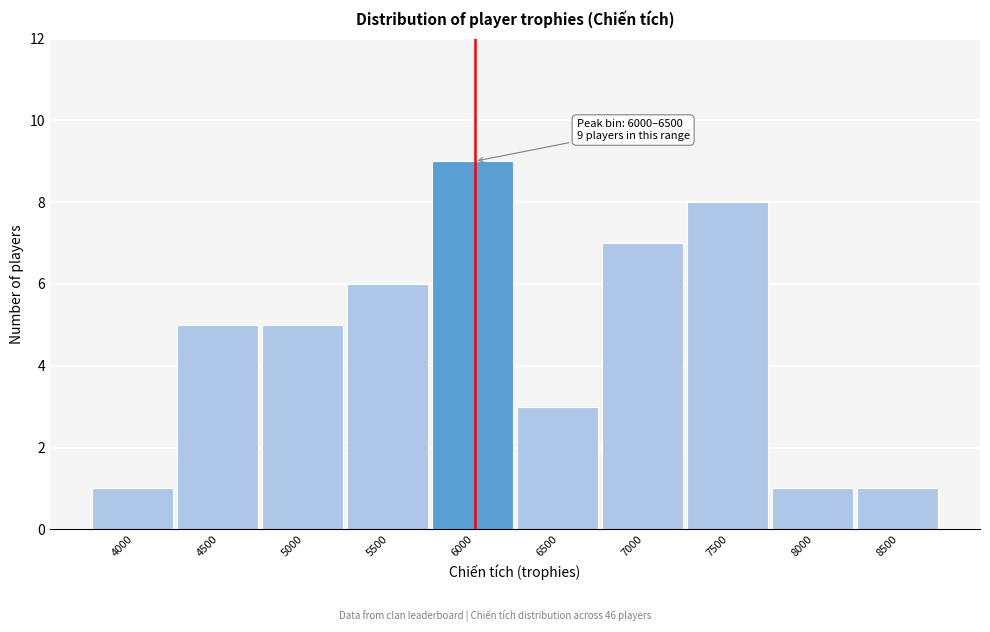

Reading right to left, what are all the values shown in this chart?

8500=1	8000=1	7500=8	7000=7	6500=3	6000=9	5500=6	5000=5	4500=5	4000=1